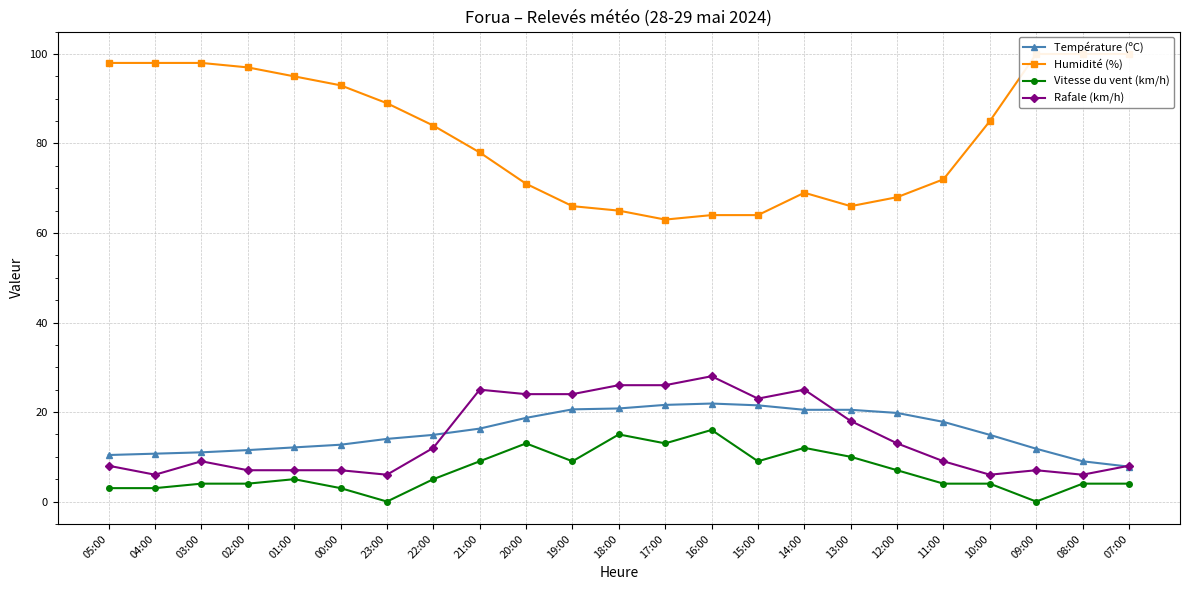

How many lines are shown in the chart?

4